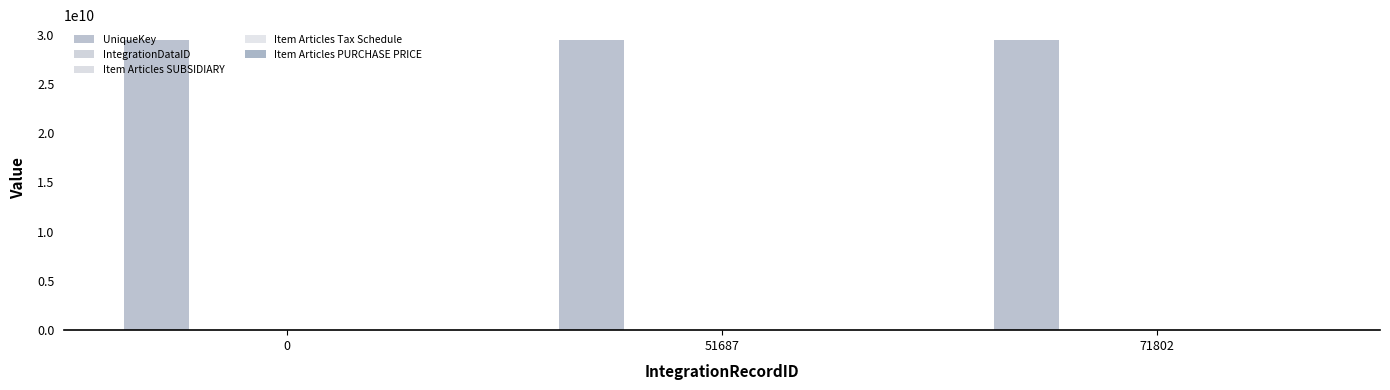

At 0, list the series in order from largest to smallest.

UniqueKey, IntegrationDataID, Item Articles SUBSIDIARY, Item Articles Tax Schedule, Item Articles PURCHASE PRICE